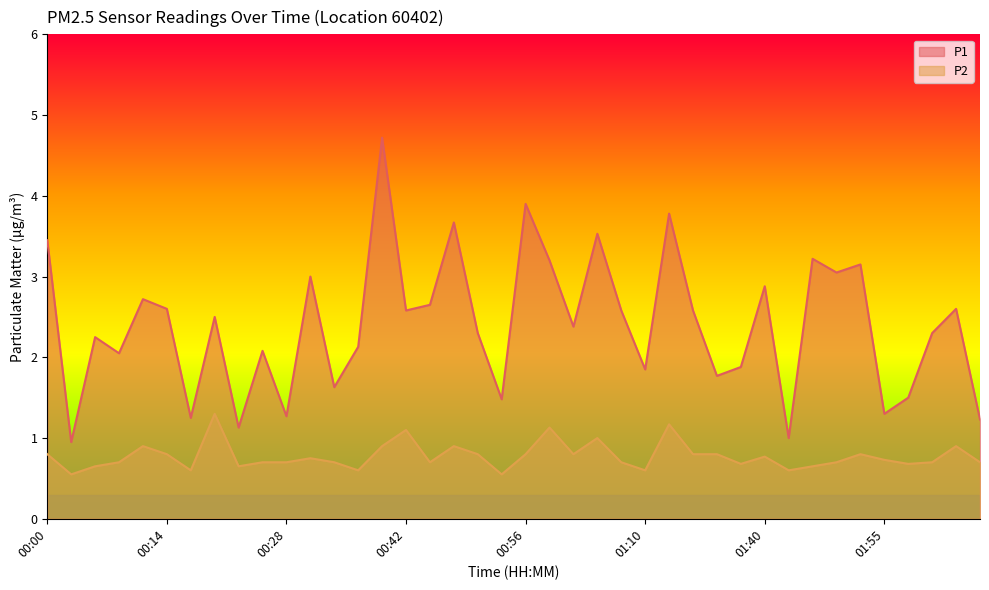

What is the highest value of the P2 series?

1.3